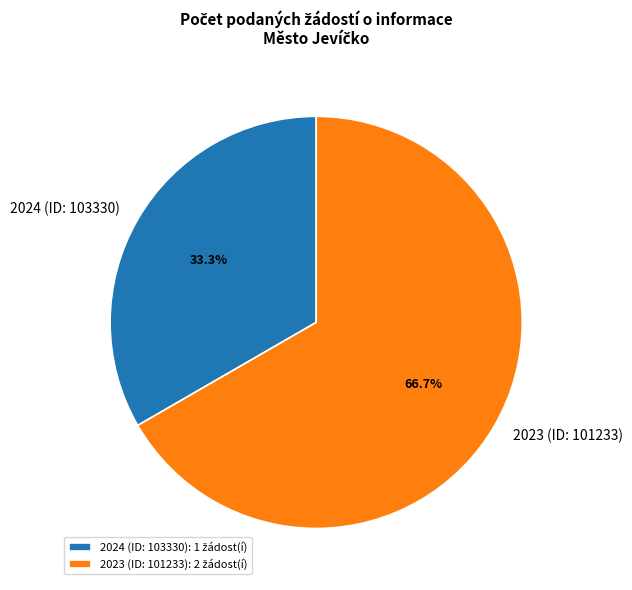

What percentage do 2023 (ID: 101233) and 2024 (ID: 103330) together represent?

100.0%